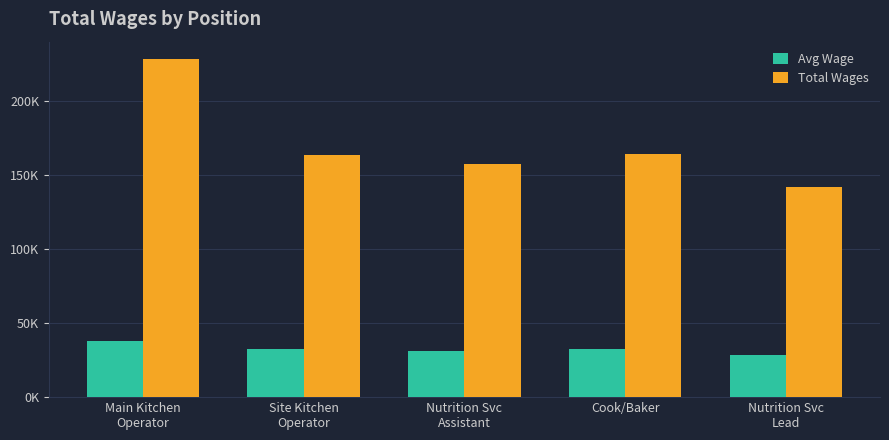

At which category is the sum across all series the highest?

Main Kitchen
Operator